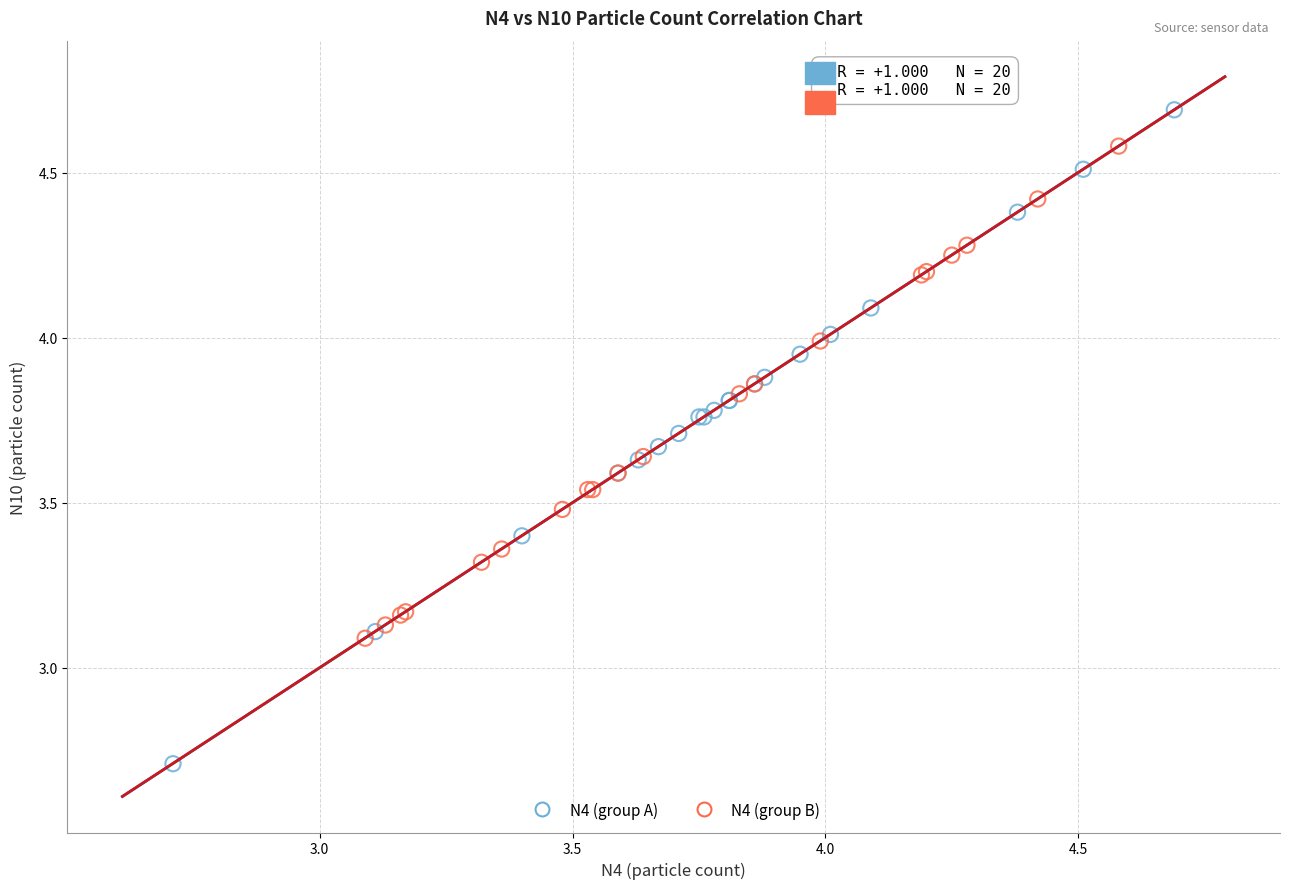

Which series has the largest Y range (max minus min)?

N4 (group A)